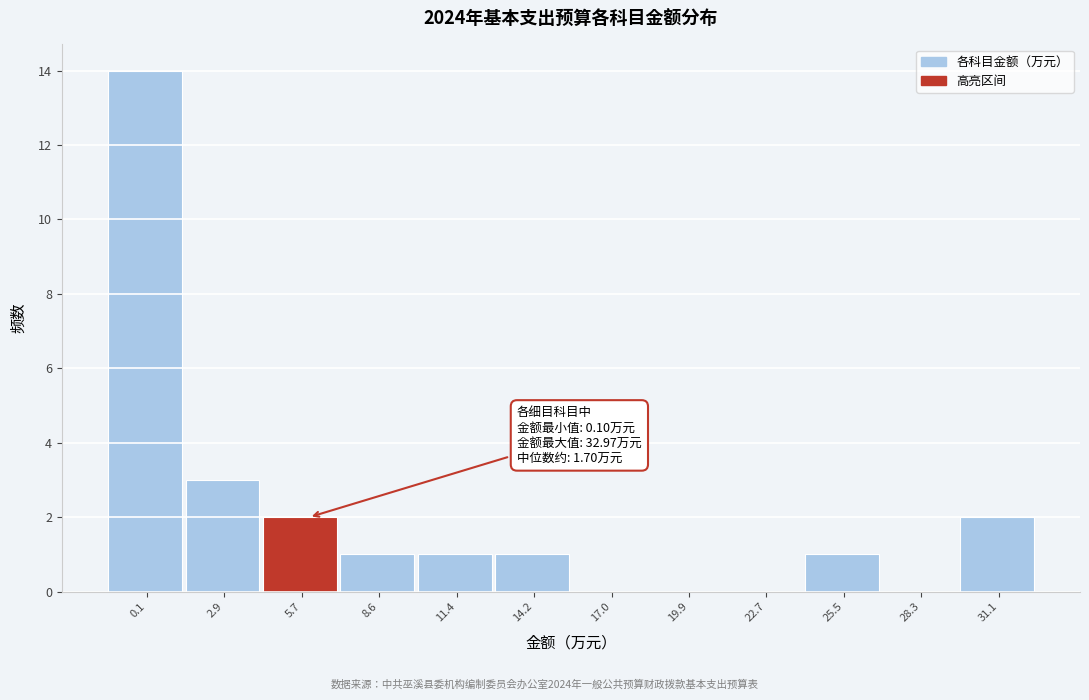

Reading left to right, what are all the values shown in this chart?

0.1=14	2.9=3	5.7=2	8.6=1	11.4=1	14.2=1	17.0=0	19.9=0	22.7=0	25.5=1	28.3=0	31.1=2